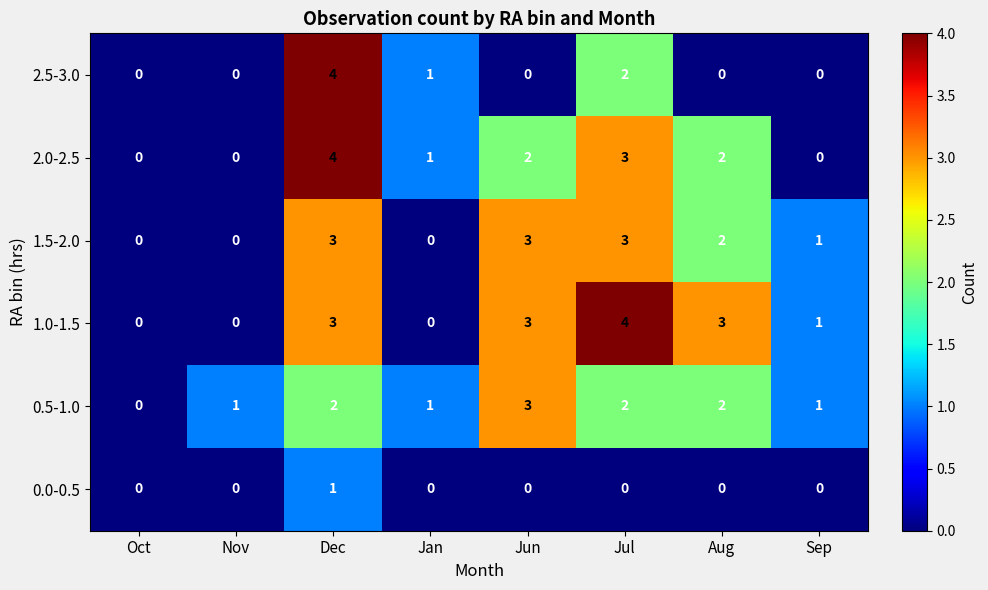

Is the value of 0.0-0.5 at Oct greater than the value of 1.5-2.0 at Jun?

No